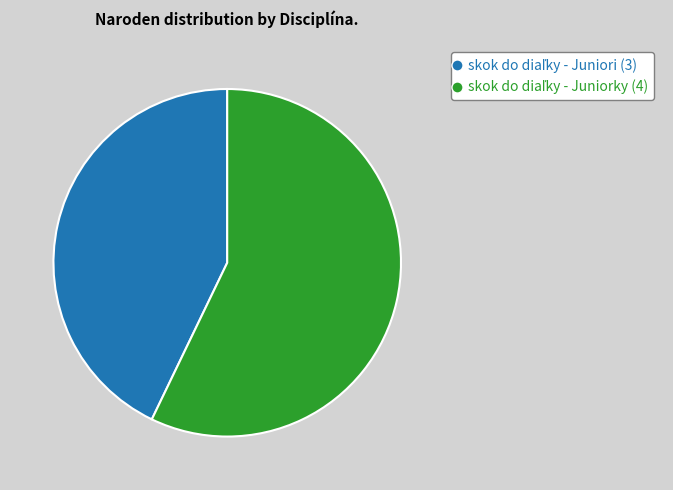

What is the ratio of the value at skok do diaľky - Juniorky to the value at skok do diaľky - Juniori?

1.3